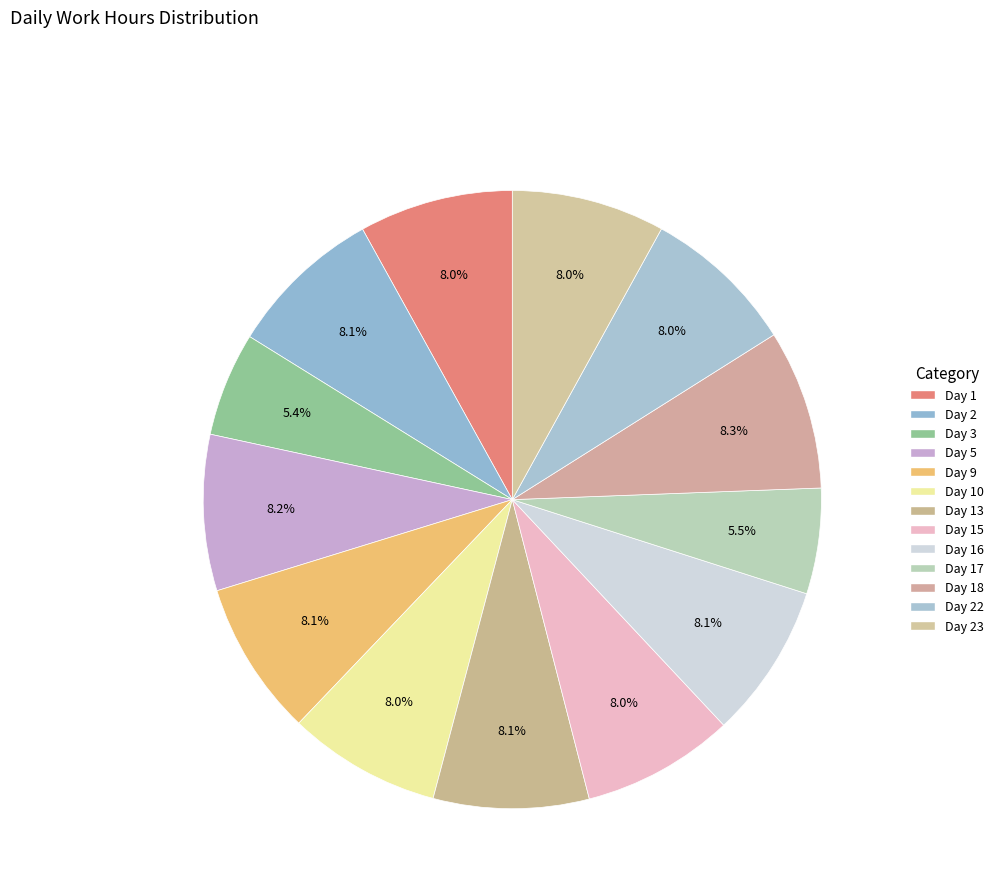

Is there a majority slice in this chart?

No